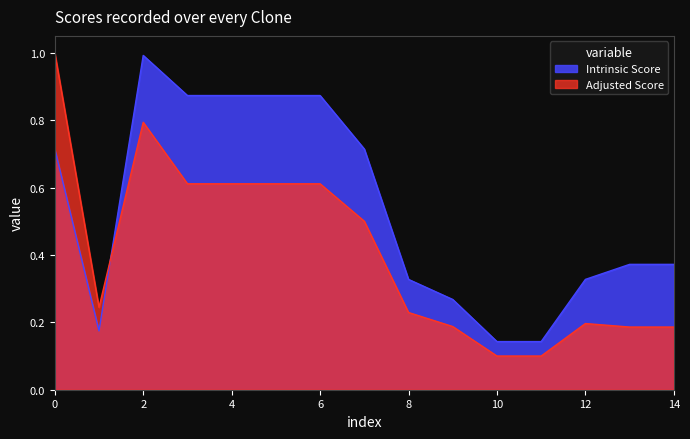

What is the value of the Adjusted Score point at the 5th from the left?

0.6